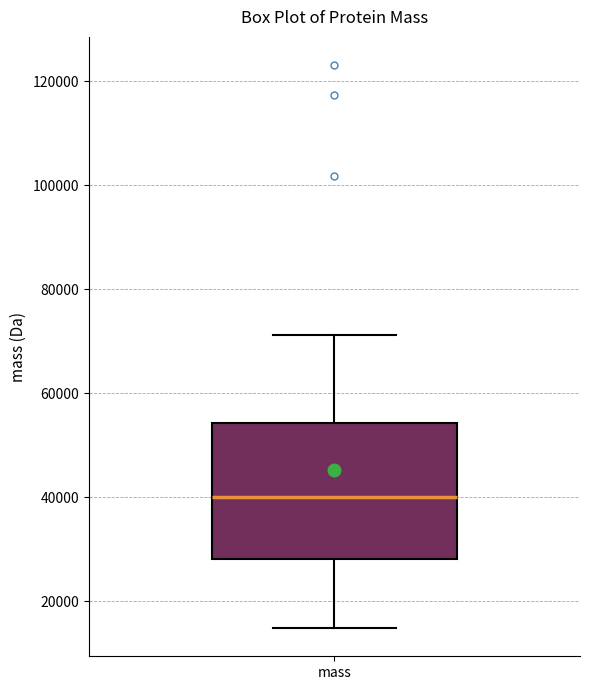

Transcribe this box plot: give where the median line is, the range the box spans, and where the two whiskers end, as read against the y-axis. The values are not printed on the chart, so give them approximately, as read against the axis.

median 40000, box 28000 to 54000, whiskers 14000 to 72000